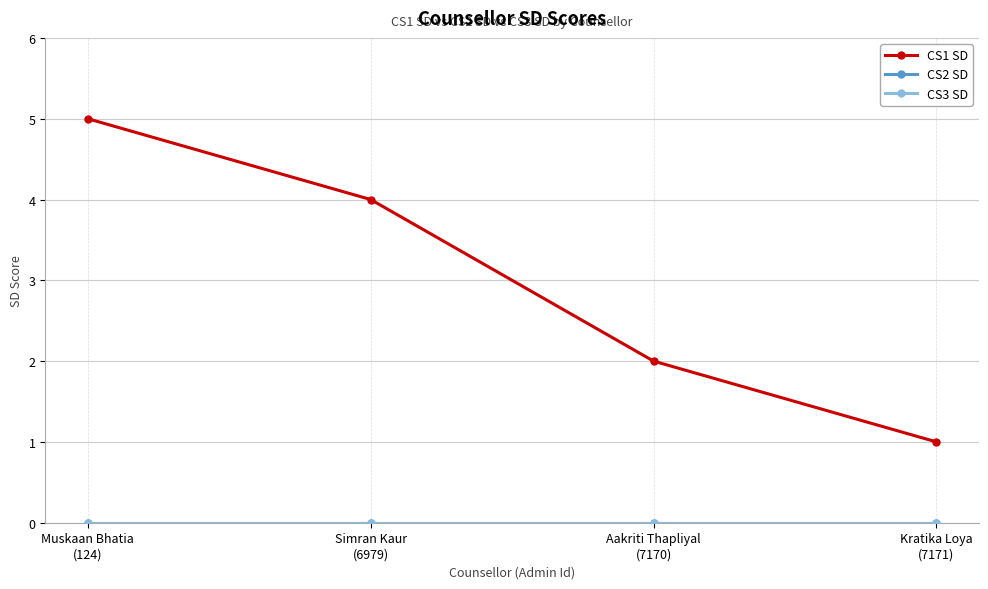

True or false: CS3 SD and CS1 SD cross at least once.

False